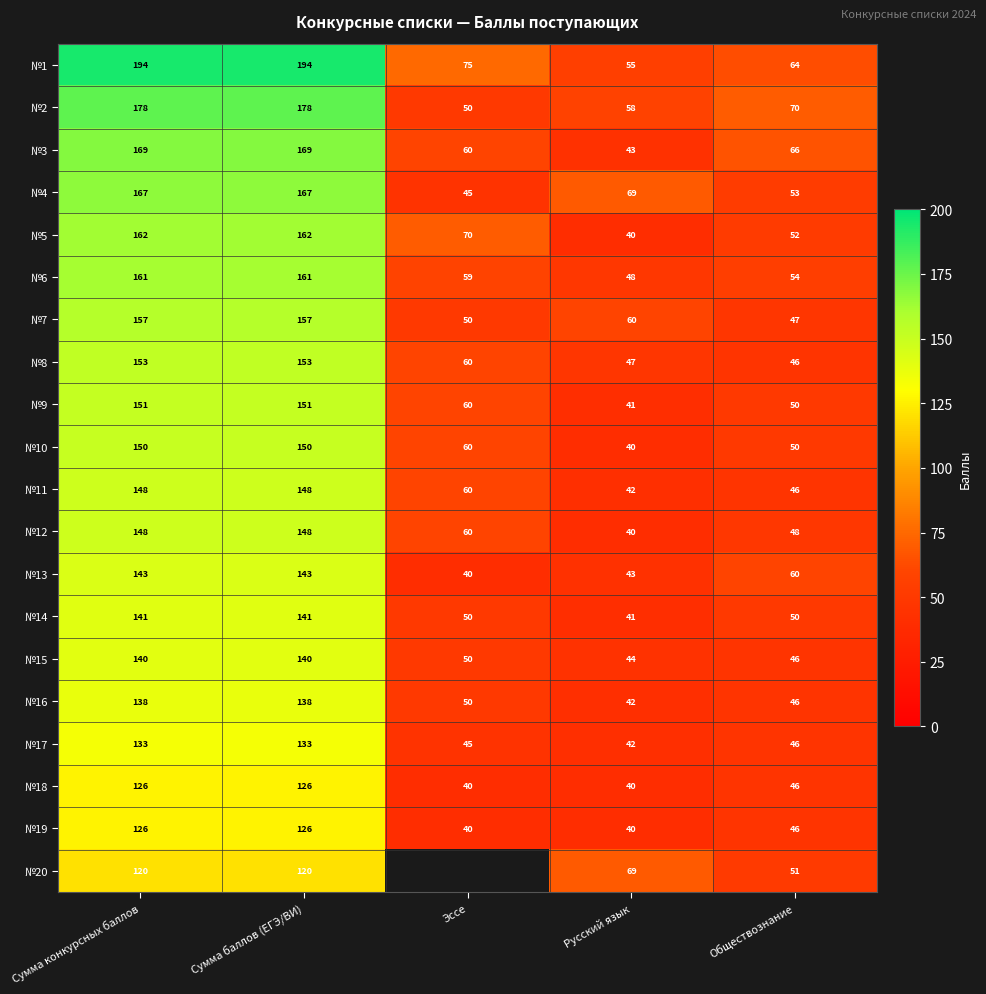

The №4 series shows 83 at Сумма баллов (ЕГЭ/ВИ). True or false?

False